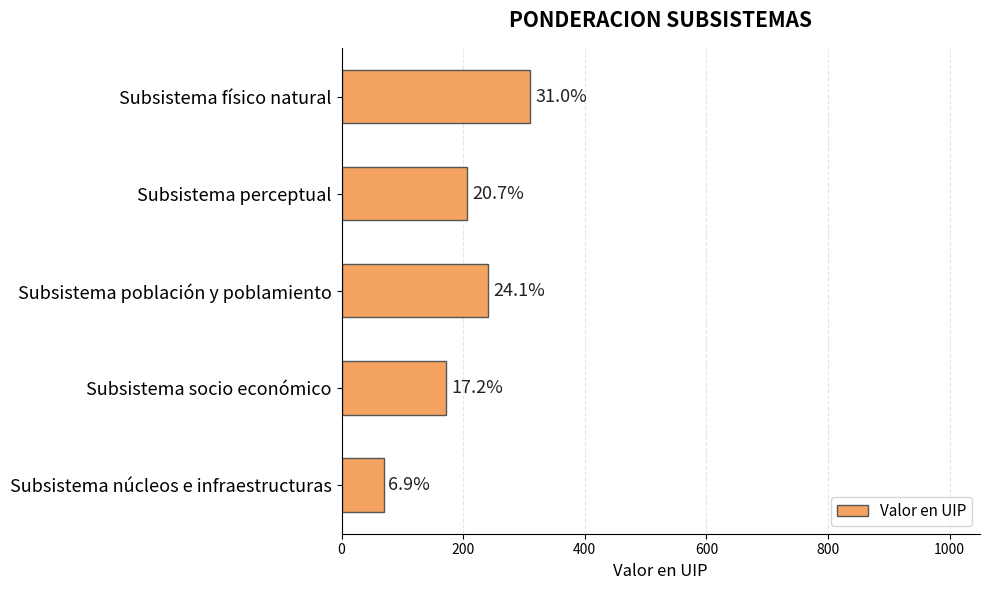

What is the smallest value displayed?

69.0